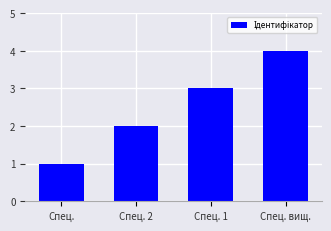

Read the value at Спец..

1